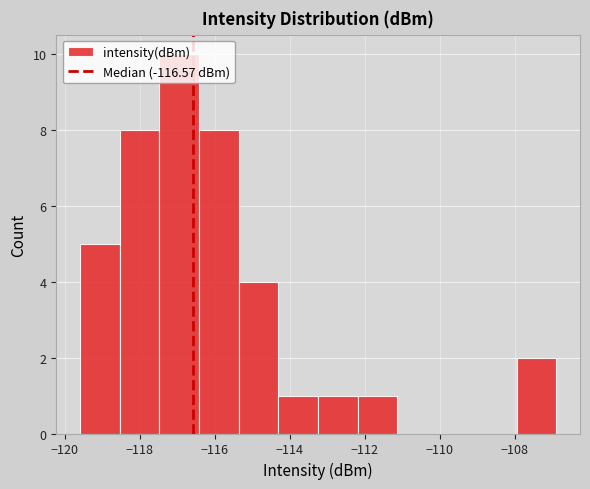

Reading left to right, list every bar in this chart as the range it spans on the x-axis followed by its height. Neither the bar edges nor the heights are printed on the chart, so give them approximately, as read against the axes.

-119.6 to -118.6: 5
-118.6 to -117.4: 8
-117.4 to -116.4: 10
-116.4 to -115.4: 8
-115.4 to -114.2: 4
-114.2 to -113.2: 1
-113.2 to -112.2: 1
-112.2 to -111.2: 1
-111.2 to -110.0: 0
-110.0 to -109.0: 0
-109.0 to -108.0: 0
-108.0 to -106.8: 2